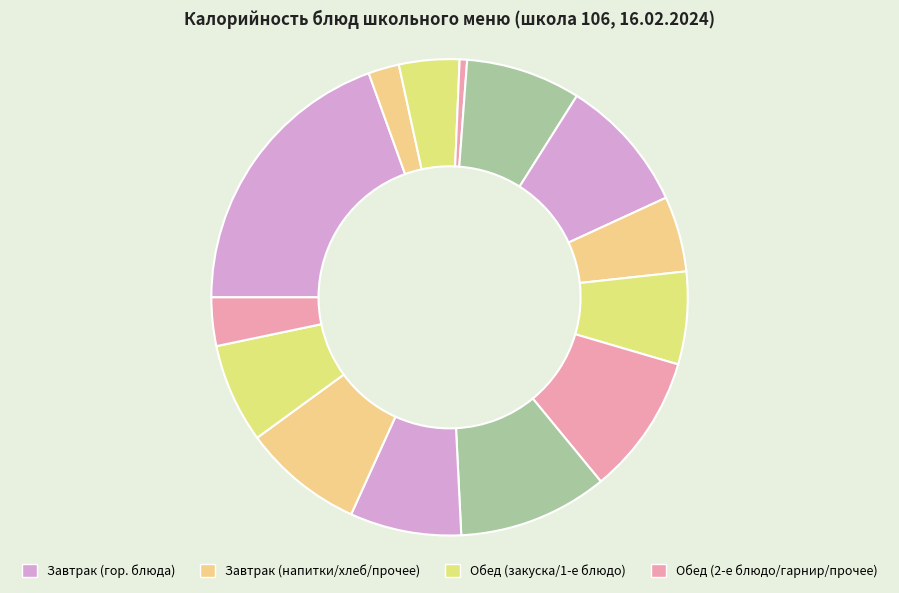

Which category has the smallest portion of the pie?

ПОМИДОР СВЕЖИЙ